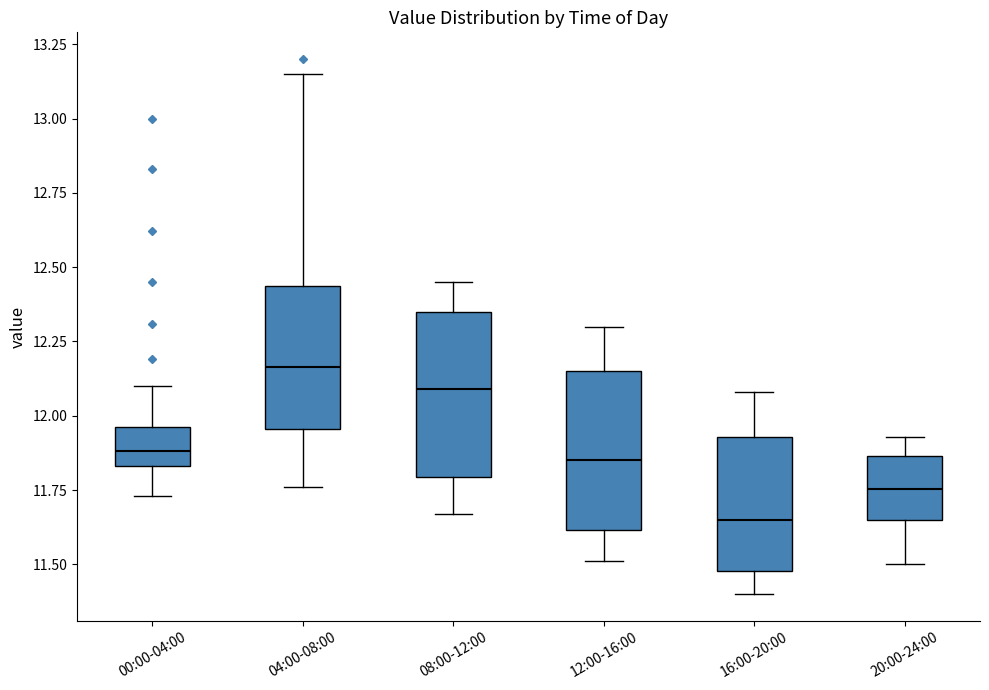

Reading left to right, read every box against the y-axis: the position of its median line, the range the box covers, and the ends of its whiskers. The values are not printed on the chart, so give them approximately, as read against the axis.

00:00-04:00: median 11.90, box 11.85 to 11.95, whiskers 11.75 to 12.10
04:00-08:00: median 12.15, box 11.95 to 12.45, whiskers 11.75 to 13.15
08:00-12:00: median 12.10, box 11.80 to 12.35, whiskers 11.65 to 12.45
12:00-16:00: median 11.85, box 11.60 to 12.15, whiskers 11.50 to 12.30
16:00-20:00: median 11.65, box 11.50 to 11.95, whiskers 11.40 to 12.10
20:00-24:00: median 11.75, box 11.65 to 11.85, whiskers 11.50 to 11.95